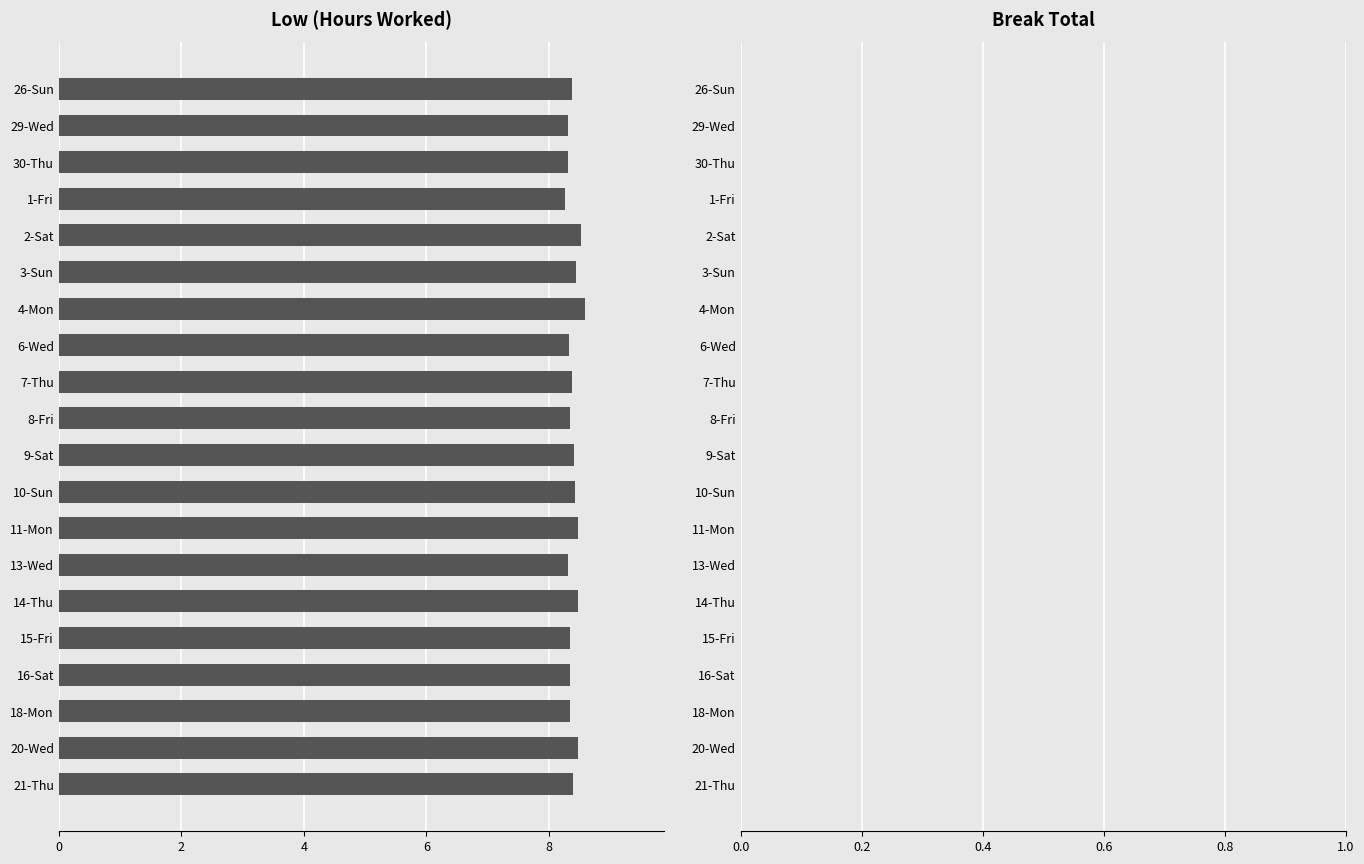

Approximately how many times larger is the value at 2-Sat compared to 8-Fri?

1.0